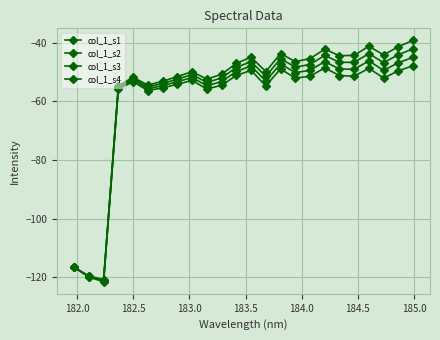

How many series are shown in this chart?

4